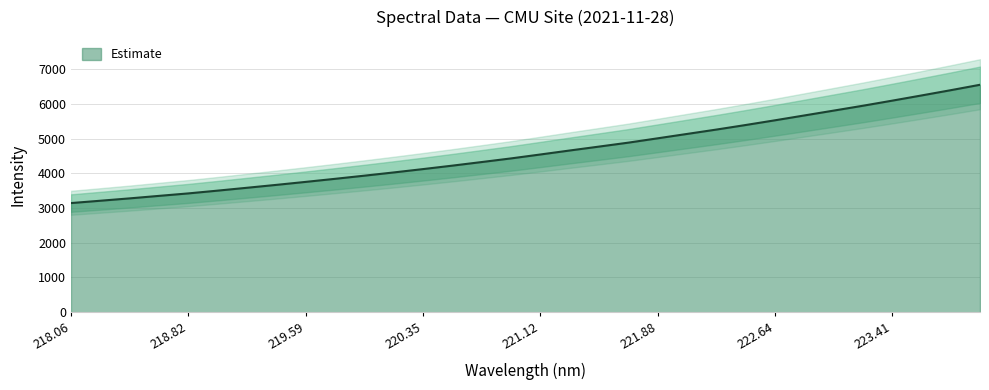

What is the difference between the values at 223.7895 and 222.8355?

727.6